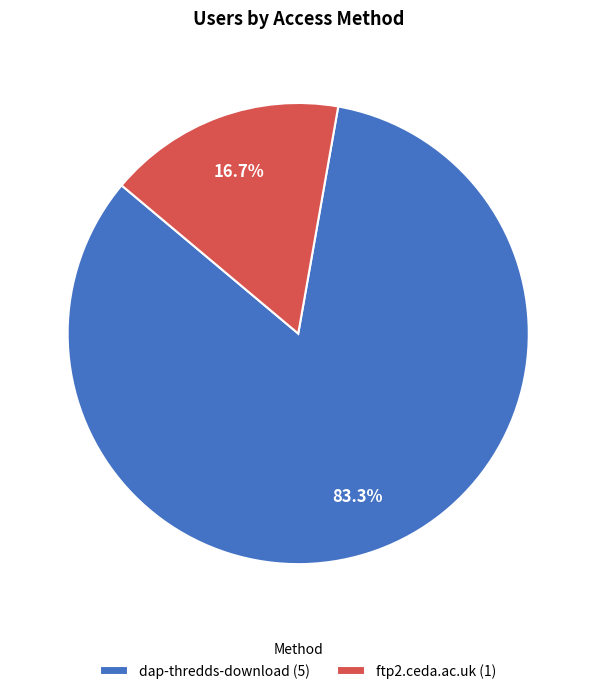

What is the smallest slice in the pie chart?

ftp2.ceda.ac.uk